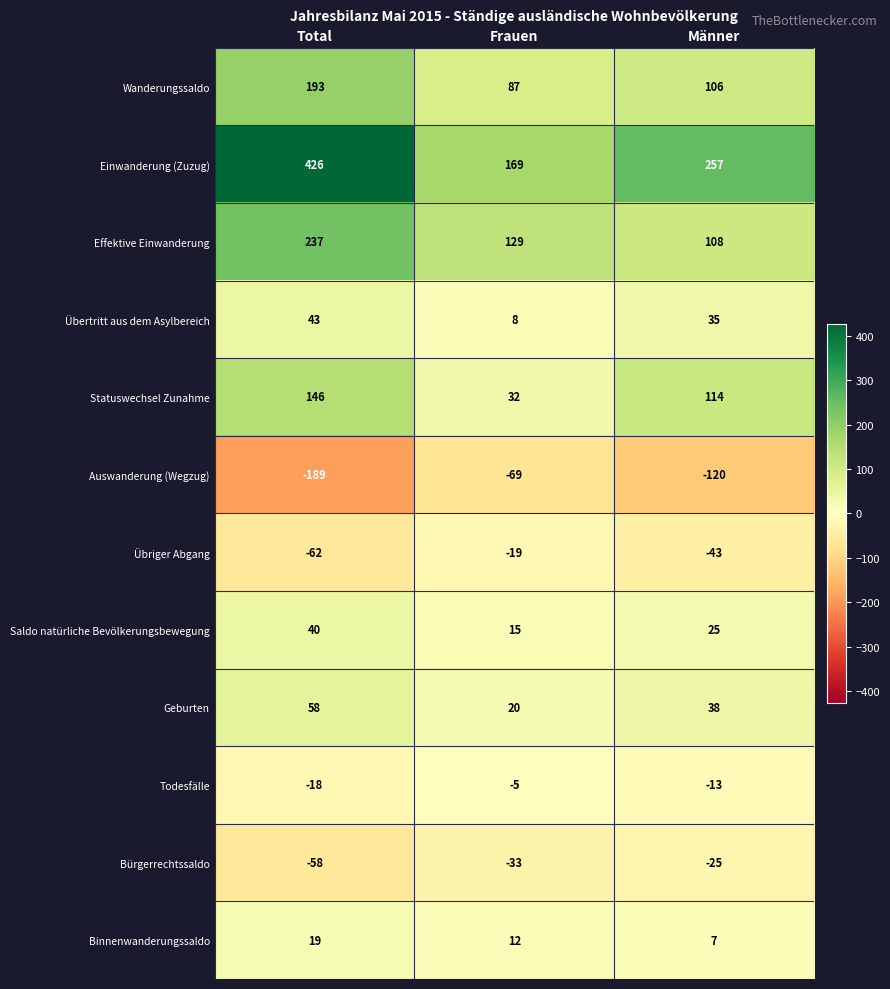

At Männer, list the series in order from smallest to largest.

Auswanderung (Wegzug), Übriger Abgang, Bürgerrechtssaldo, Todesfälle, Binnenwanderungssaldo, Saldo natürliche Bevölkerungsbewegung, Übertritt aus dem Asylbereich, Geburten, Wanderungssaldo, Effektive Einwanderung, Statuswechsel Zunahme, Einwanderung (Zuzug)